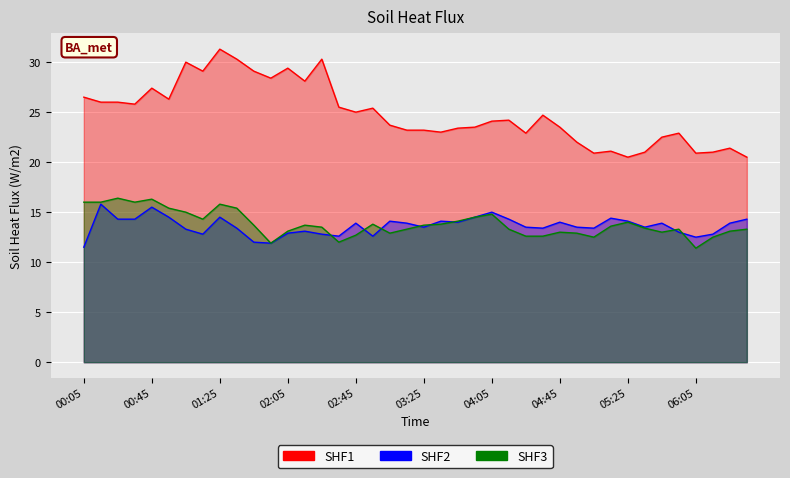

Which series has the largest range (max minus min)?

SHF1